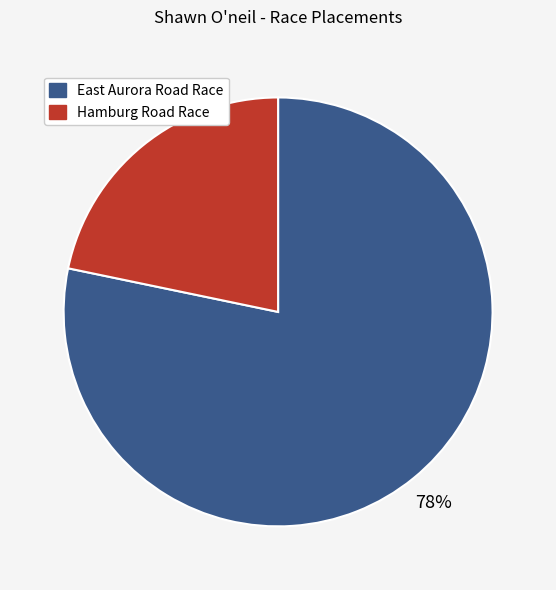

Is East Aurora Road Race the majority of the pie?

Yes